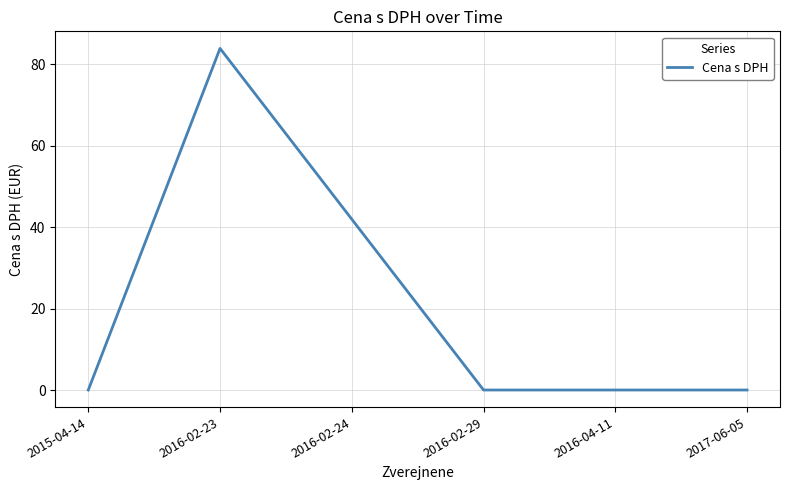

Reading left to right, transcribe all the data shown in this chart.

2015-04-14=0.0	2016-02-23=83.9	2016-02-24=41.9	2016-02-29=0.0	2016-04-11=0.0	2017-06-05=0.0